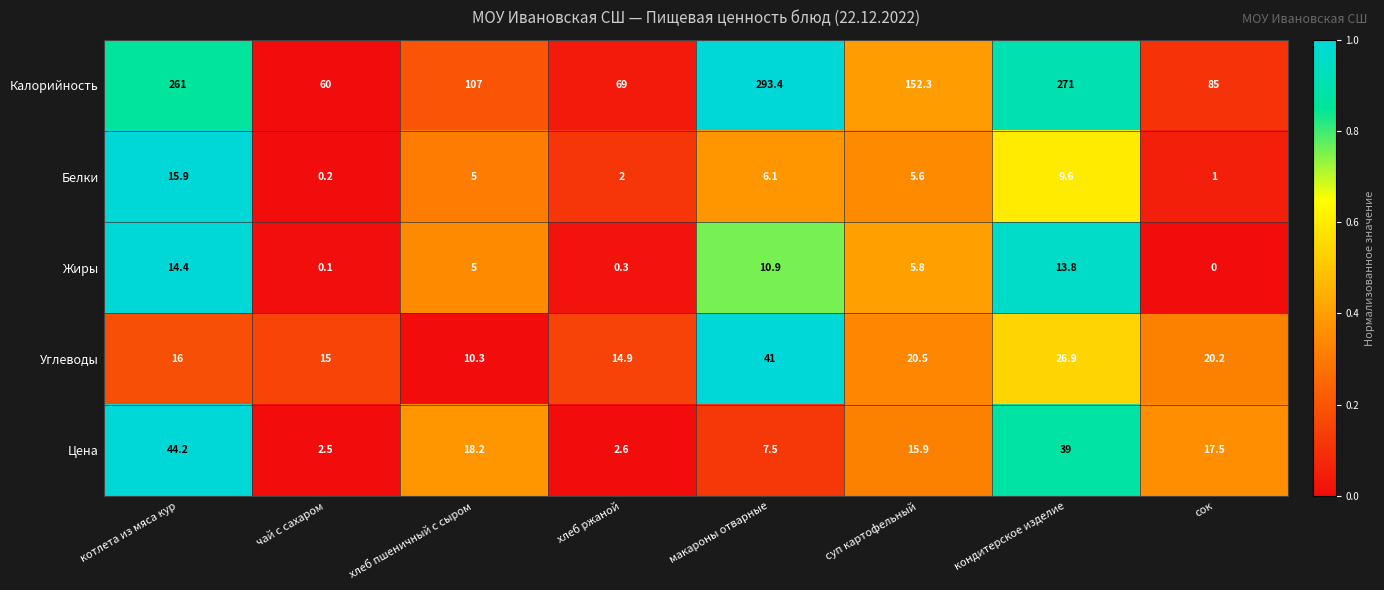

Is the value of Углеводы at чай с сахаром greater than the value of Калорийность at сок?

No